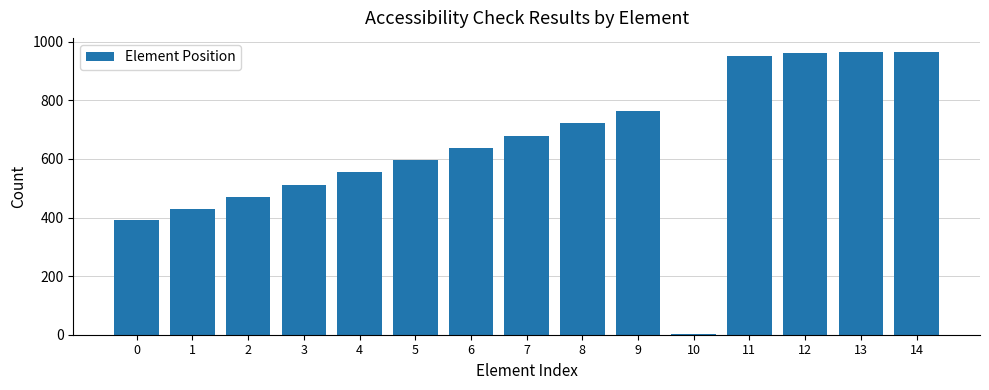

How many data points does each series have?

15